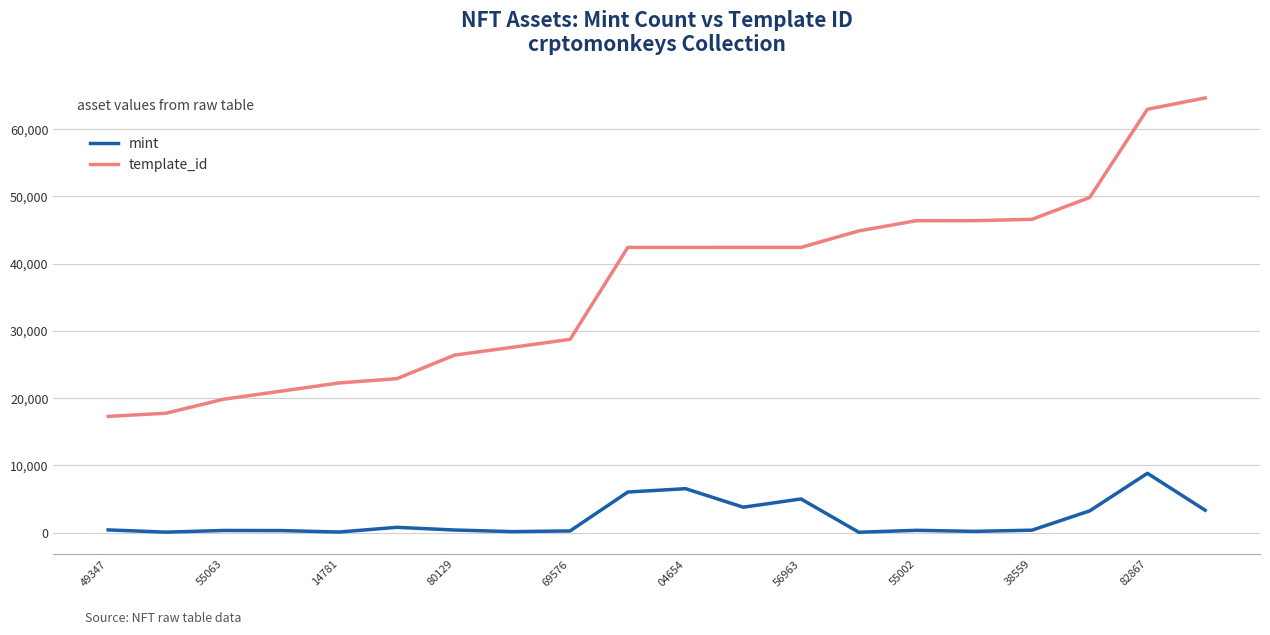

True or false: template_id and mint intersect in this chart.

False